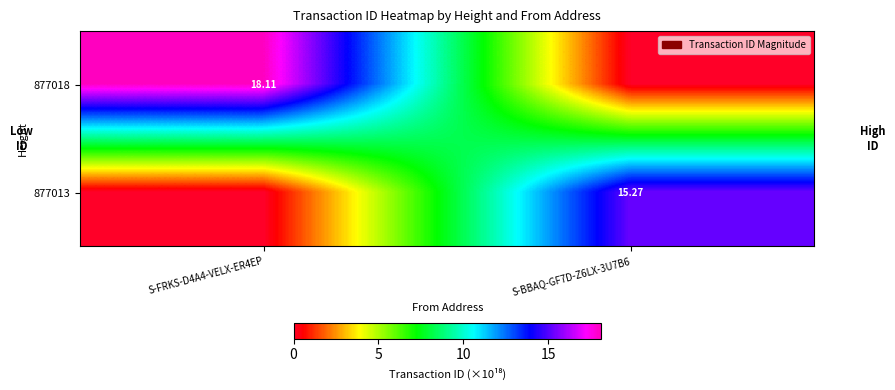

Rank the categories by 877018 value from lowest to highest.

S-BBAQ-GF7D-Z6LX-3U7B6, S-FRKS-D4A4-VELX-ER4EP